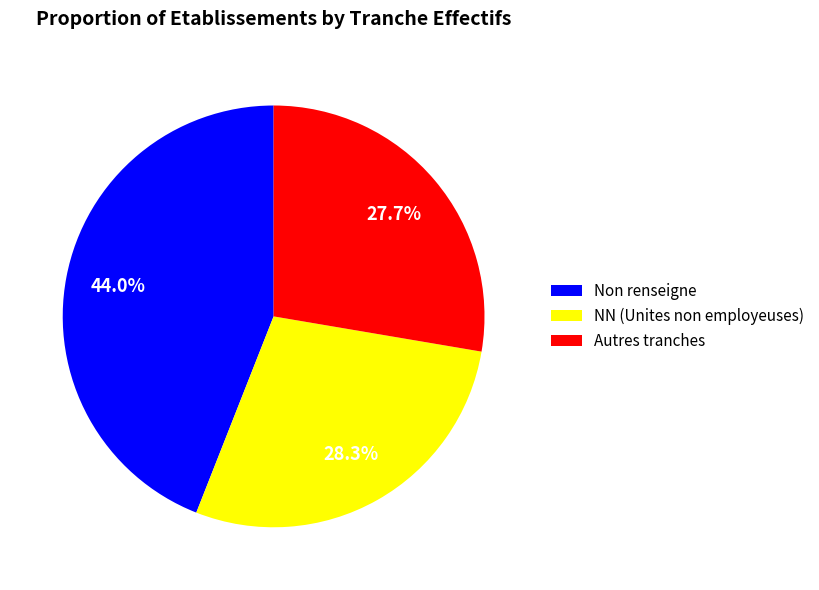

Combined, what portion of the pie is NN (Unites non employeuses) and Autres tranches?

56.0%